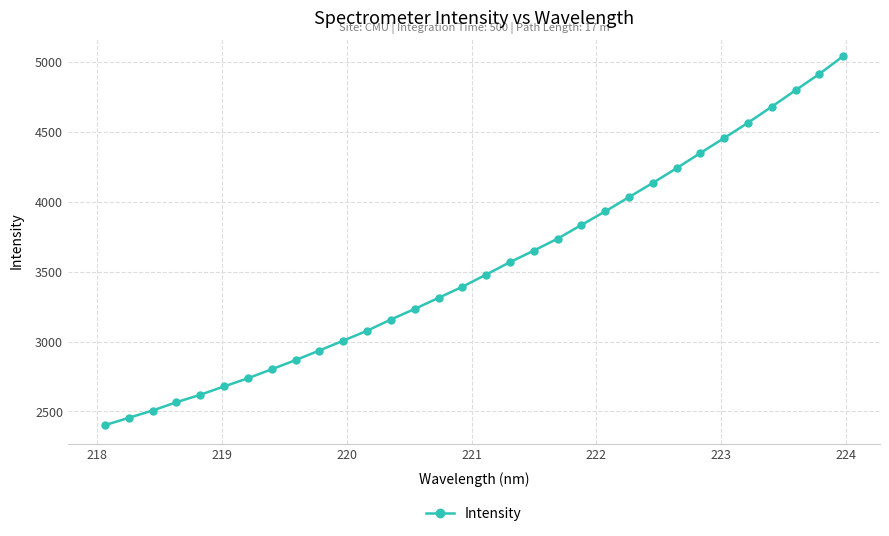

What is the sum of all values?

113142.4